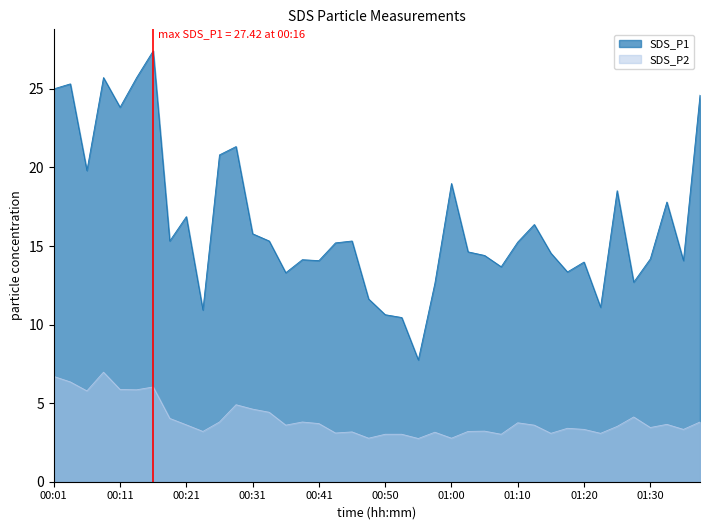

True or false: SDS_P1 and SDS_P2 intersect in this chart.

False